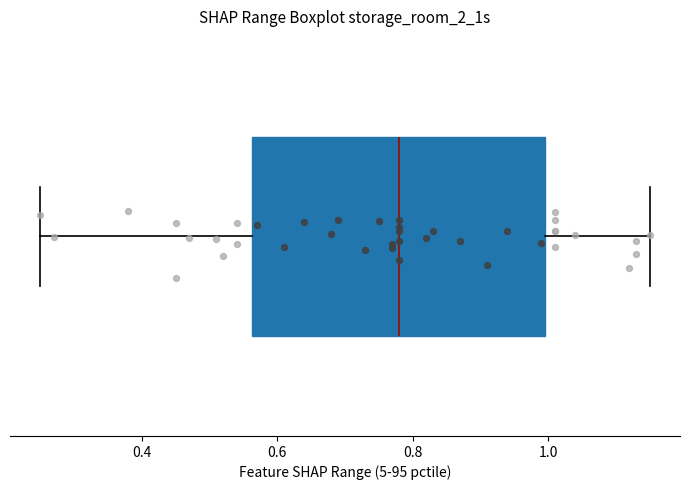

Read this box plot against the x-axis: the position of the median line, the range covered by the box, and the ends of both whiskers. The values are not printed on the chart, so give them approximately, as read against the axis.

median 0.78, box 0.56 to 1.00, whiskers 0.26 to 1.16